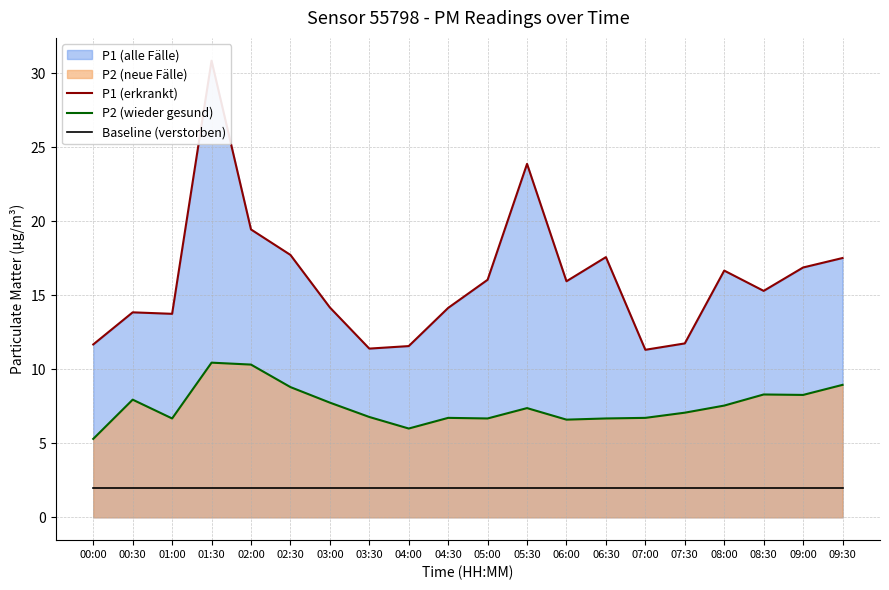

True or false: P2 (wieder gesund) and P1 (erkrankt) intersect in this chart.

False